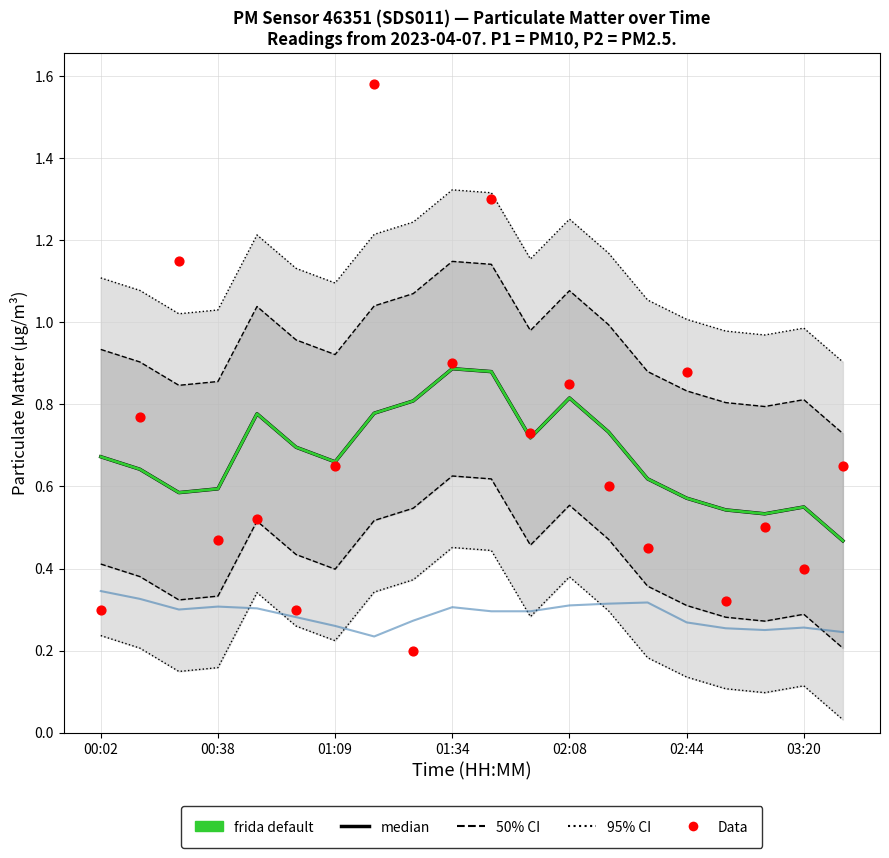

At how many categories does at least one series exceed 0?

20